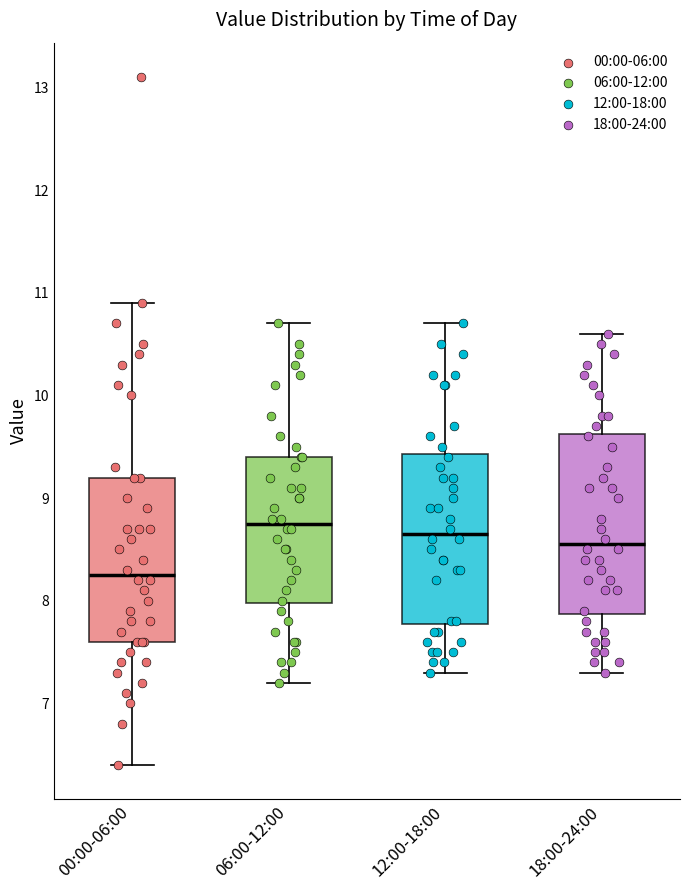

Reading left to right, transcribe this box plot: for each box, give where its median line is, the range the box spans, and where its two whiskers end, as read against the y-axis. The values are not printed on the chart, so give them approximately, as read against the axis.

00:00-06:00: median 8.3, box 7.6 to 9.2, whiskers 6.4 to 10.9
06:00-12:00: median 8.8, box 8.0 to 9.4, whiskers 7.2 to 10.7
12:00-18:00: median 8.7, box 7.8 to 9.4, whiskers 7.3 to 10.7
18:00-24:00: median 8.6, box 7.9 to 9.6, whiskers 7.3 to 10.6